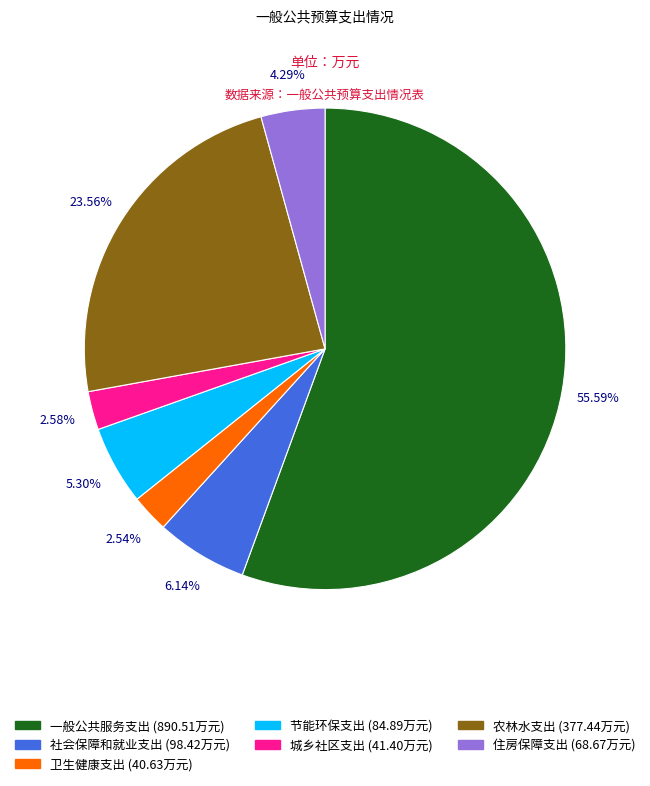

To the nearest percent, what percentage of the pie is 农林水支出?

24%